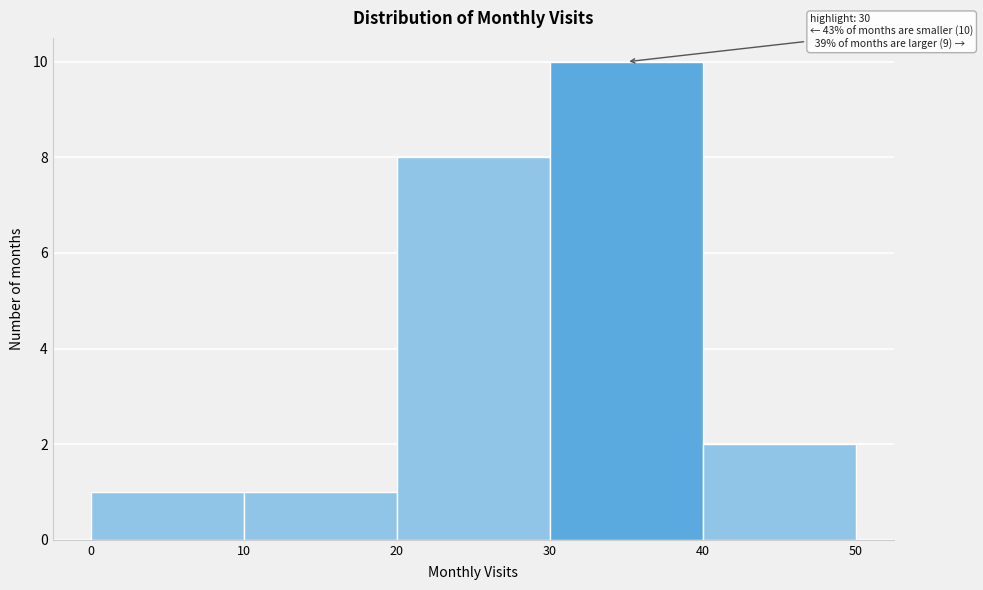

Which range on the x-axis has the tallest bar?

30 to 40